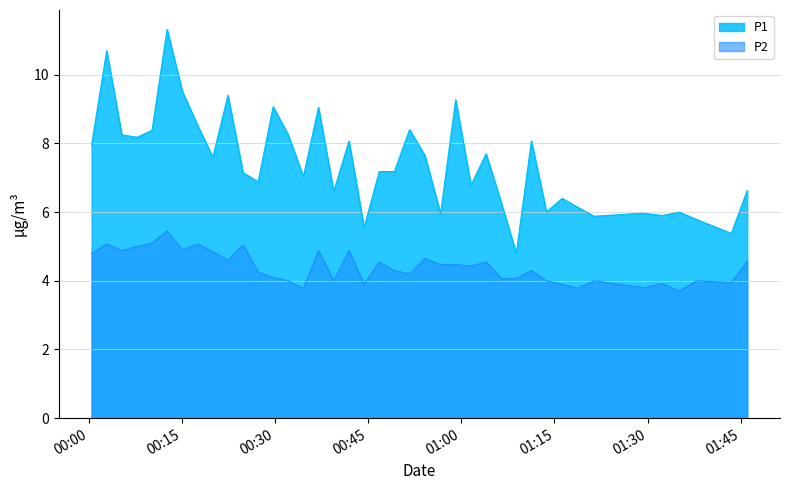

What is the sum of all P1 values?

296.8